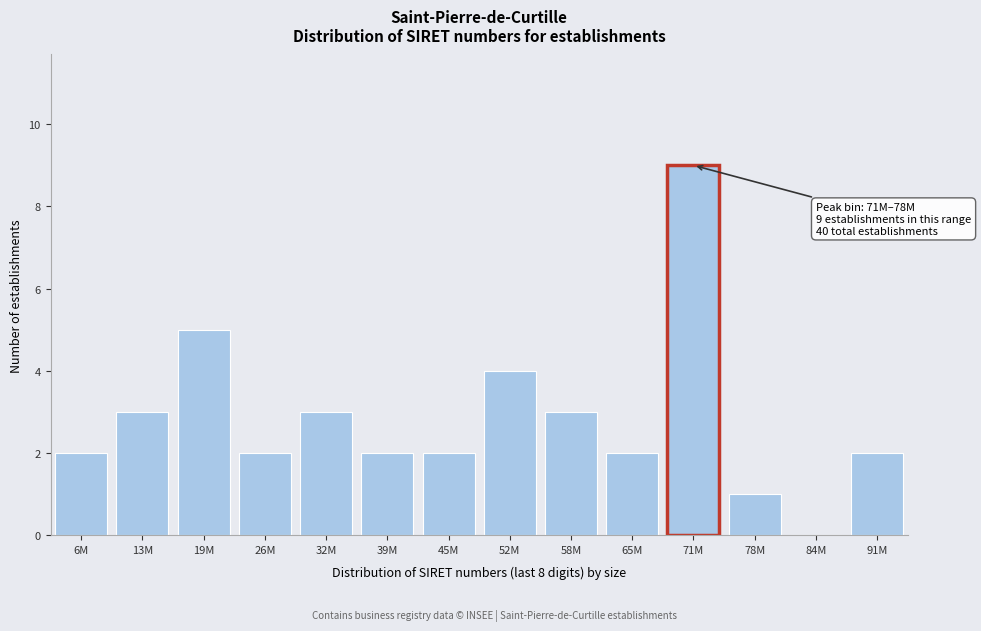

Reading right to left, list all the values displayed in this chart.

91M=2	84M=0	78M=1	71M=9	65M=2	58M=3	52M=4	45M=2	39M=2	32M=3	26M=2	19M=5	13M=3	6M=2